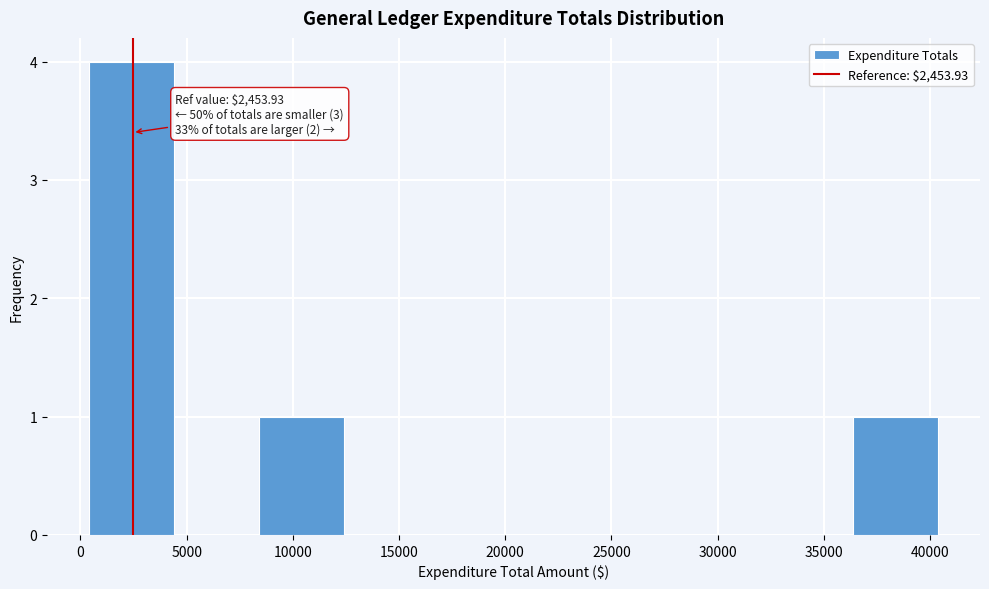

Which range on the x-axis has the tallest bar?

500 to 4500